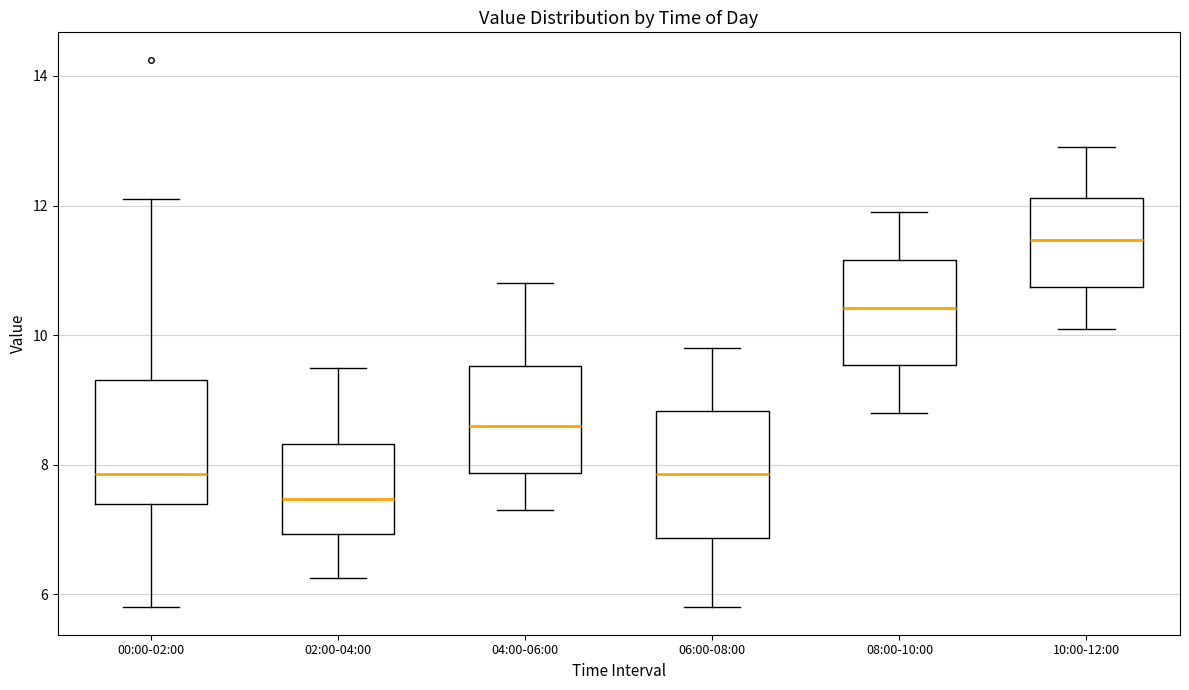

Which box's median line is the lowest?

02:00-04:00